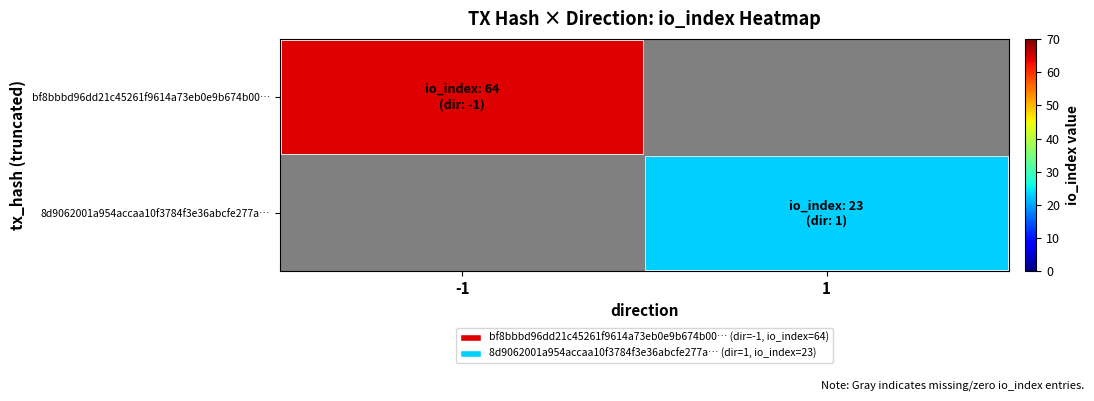

Between 1 and -1, which is larger?

-1